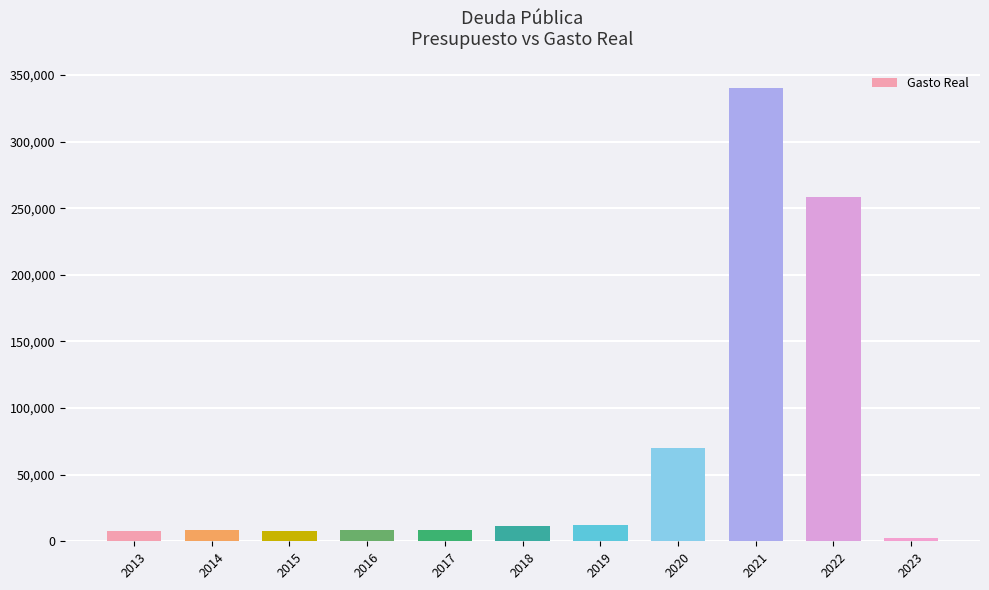

What is the value of the 2nd bar from the left?

8832.5